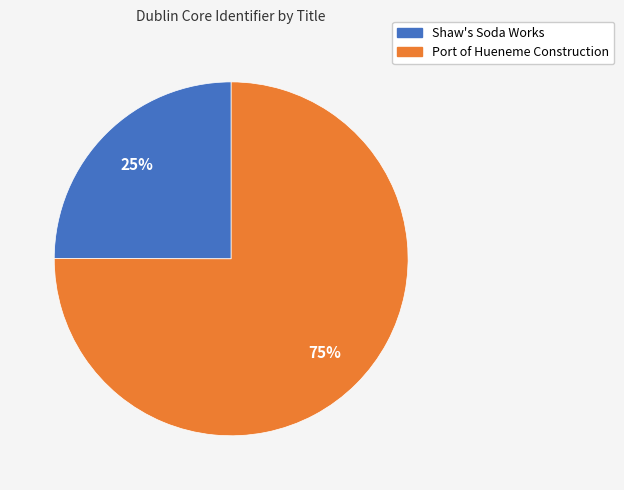

Which category has the biggest portion of the pie?

Port of Hueneme Construction